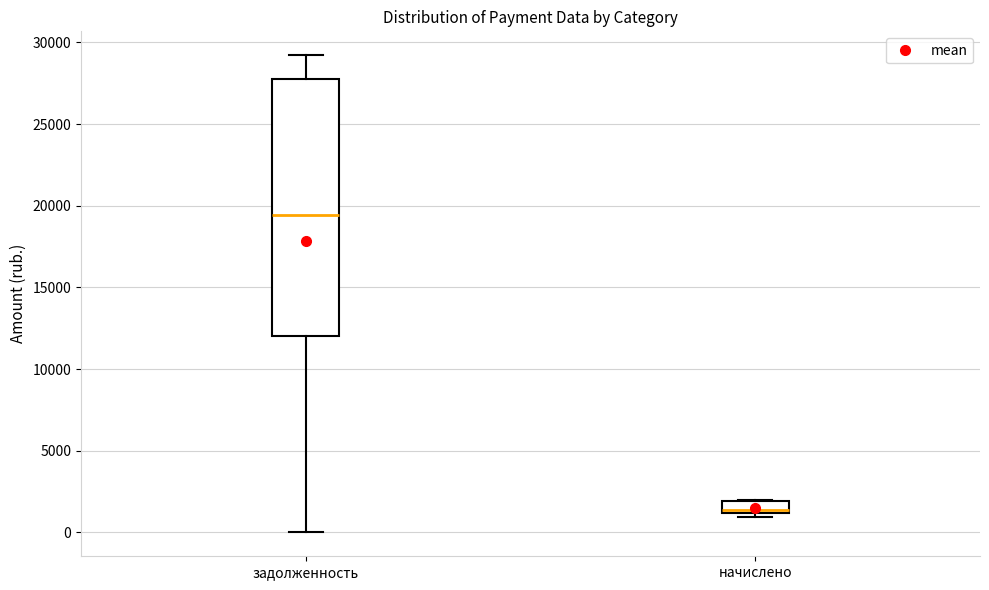

Which box's median line is the lowest?

начислено